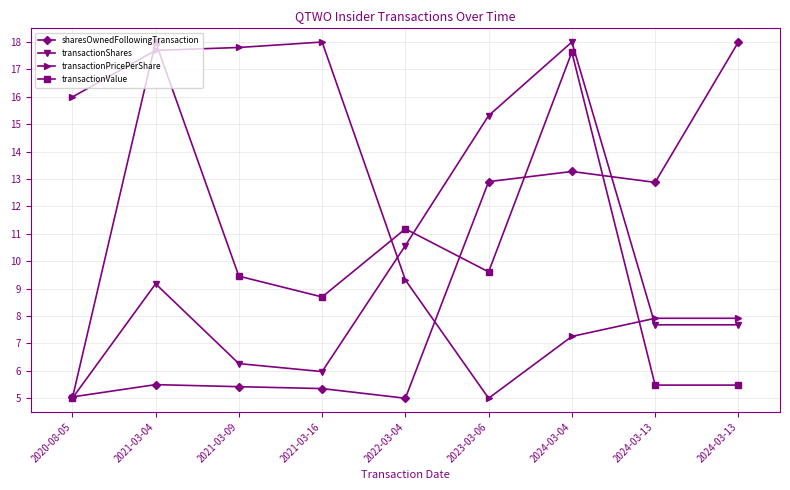

How many lines are shown in the chart?

4